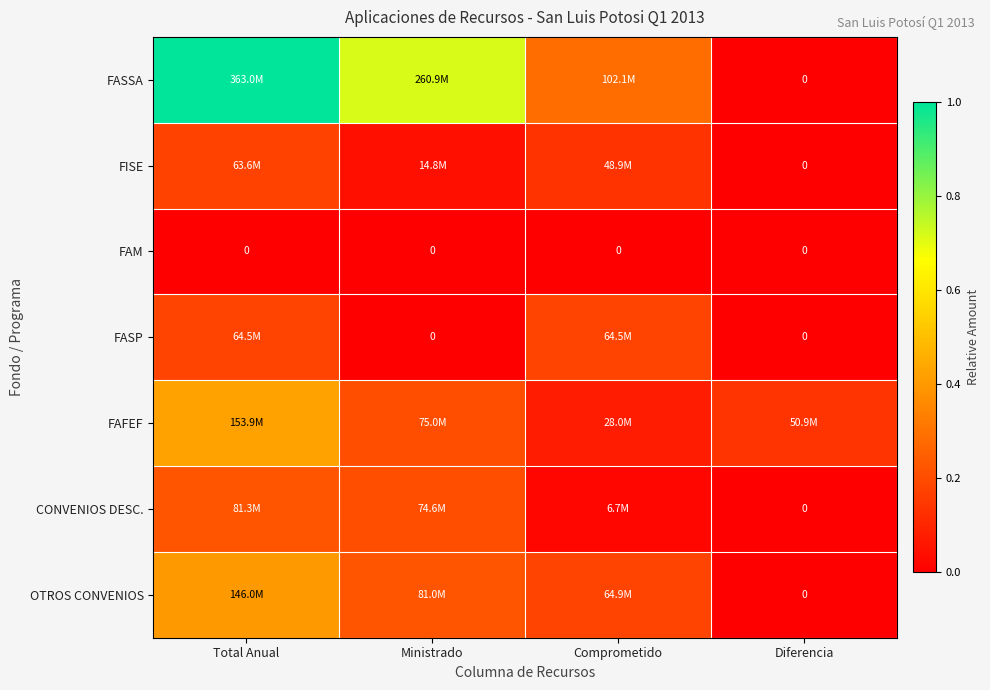

At Comprometido, list the series in order from largest to smallest.

FASSA, OTROS CONVENIOS, FASP, FISE, FAFEF, CONVENIOS DESC., FAM